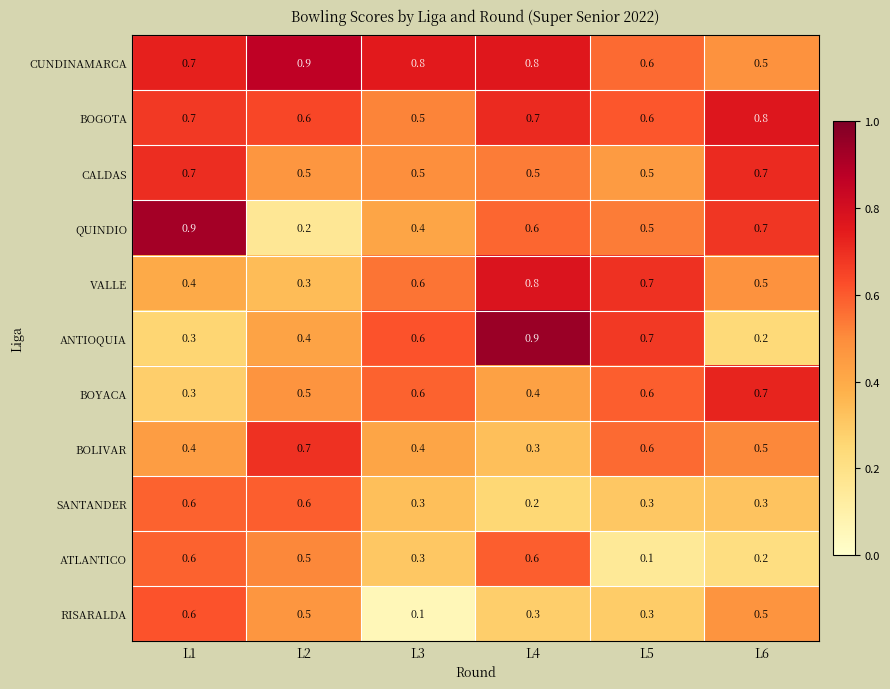

What is the difference between the second highest and second lowest values in the SANTANDER series?

0.3